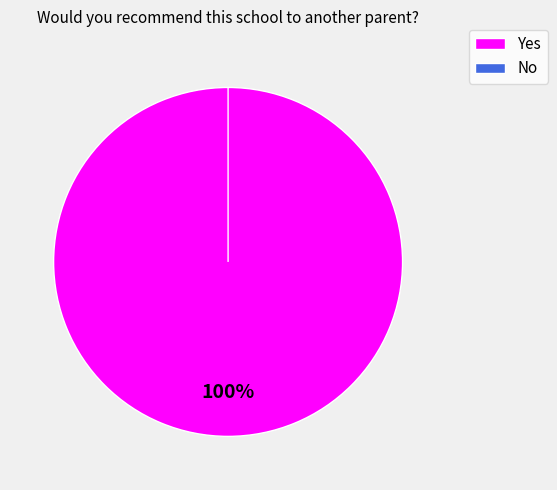

Which slice is the largest?

Yes